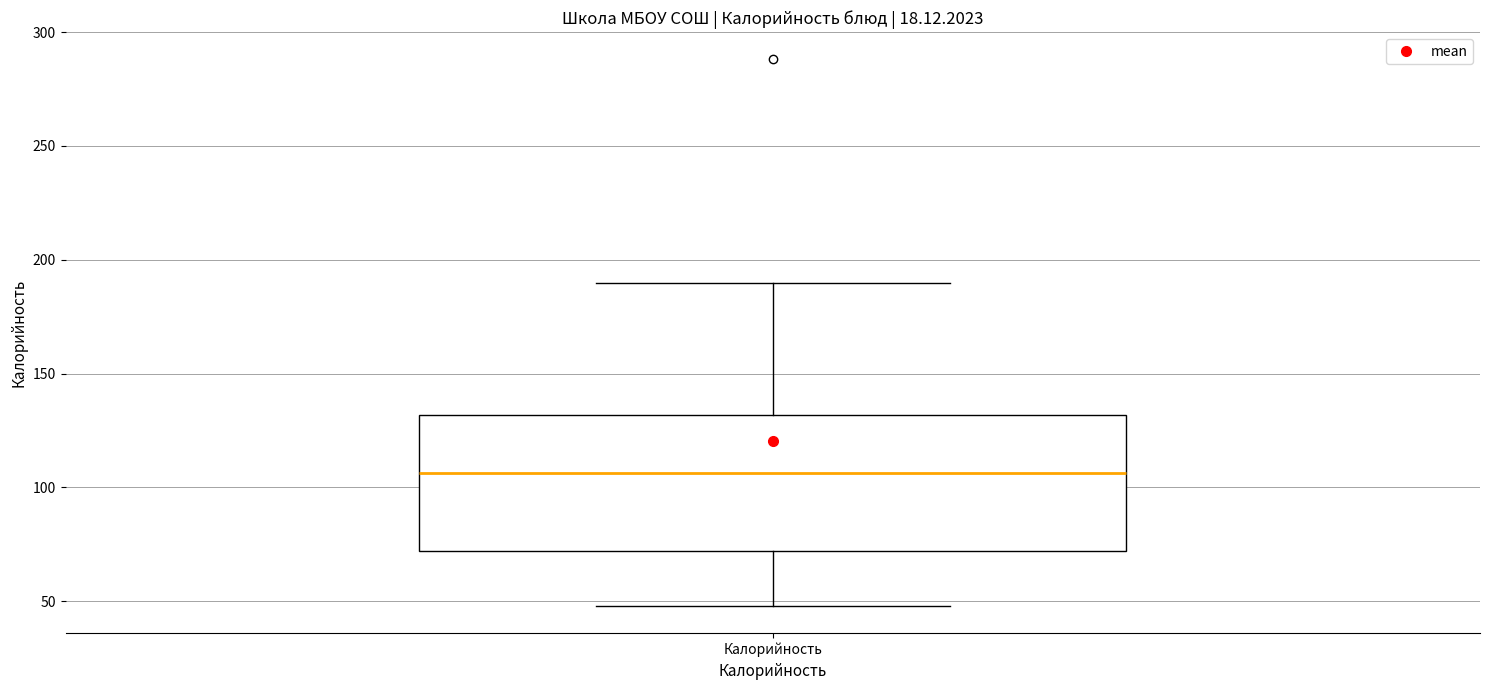

Transcribe this box plot: give where the median line is, the range the box spans, and where the two whiskers end, as read against the y-axis. The values are not printed on the chart, so give them approximately, as read against the axis.

median 105, box 70 to 130, whiskers 50 to 190